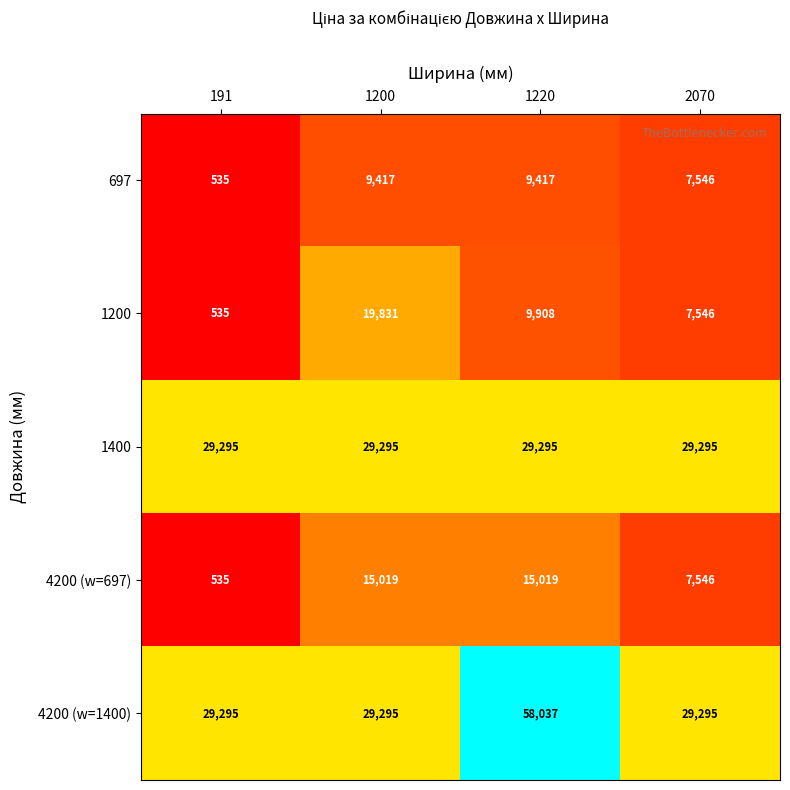

Which series has the largest range (max minus min)?

4200 (w=1400)